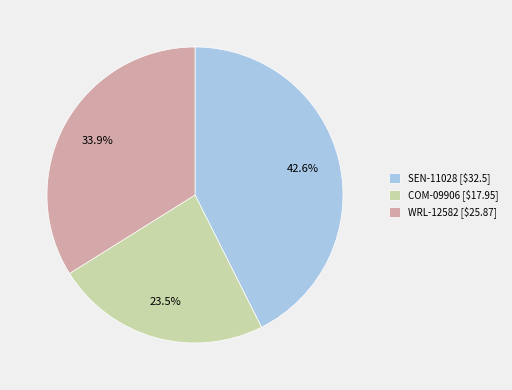

Between WRL-12582 and COM-09906, which is larger?

WRL-12582